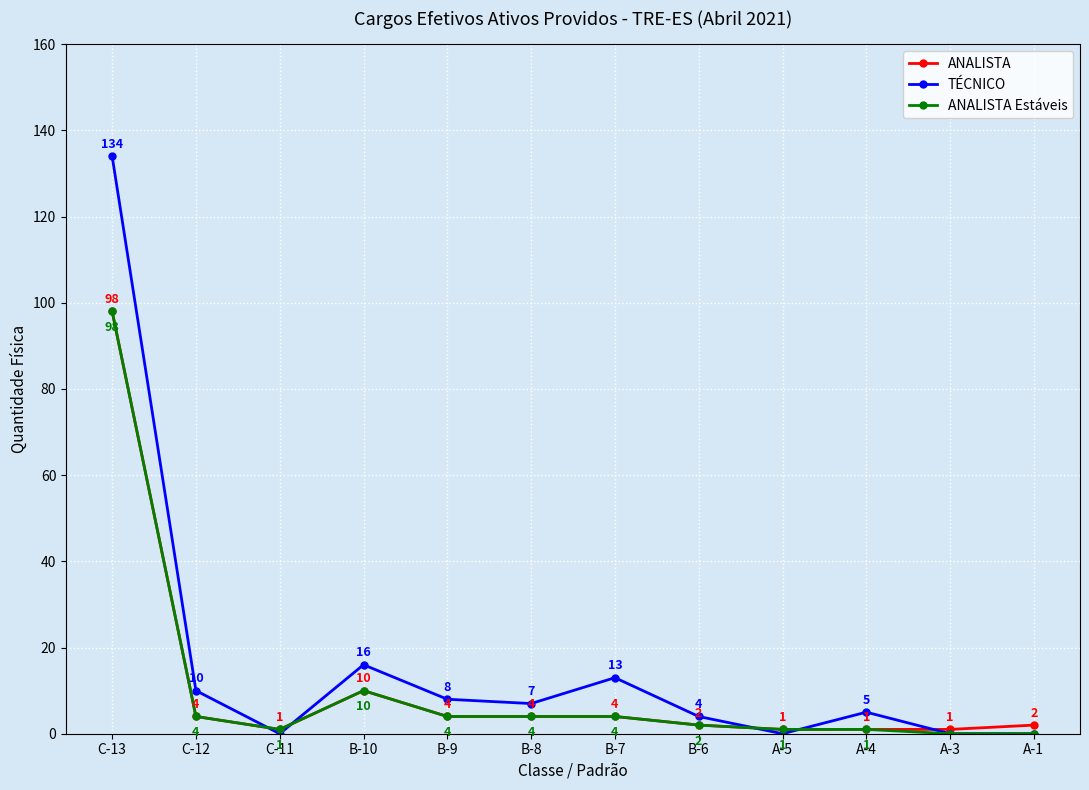

Where is TÉCNICO nearest to the value 67?

B-10